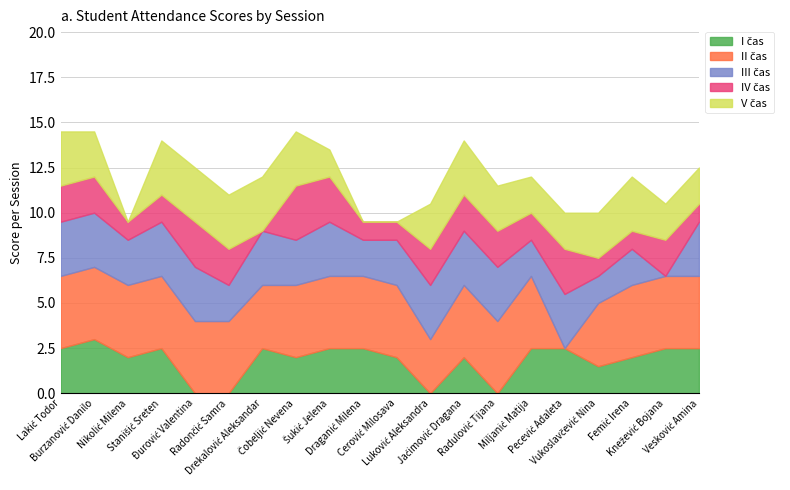

Does the chart display data point markers on the line(s)?

No